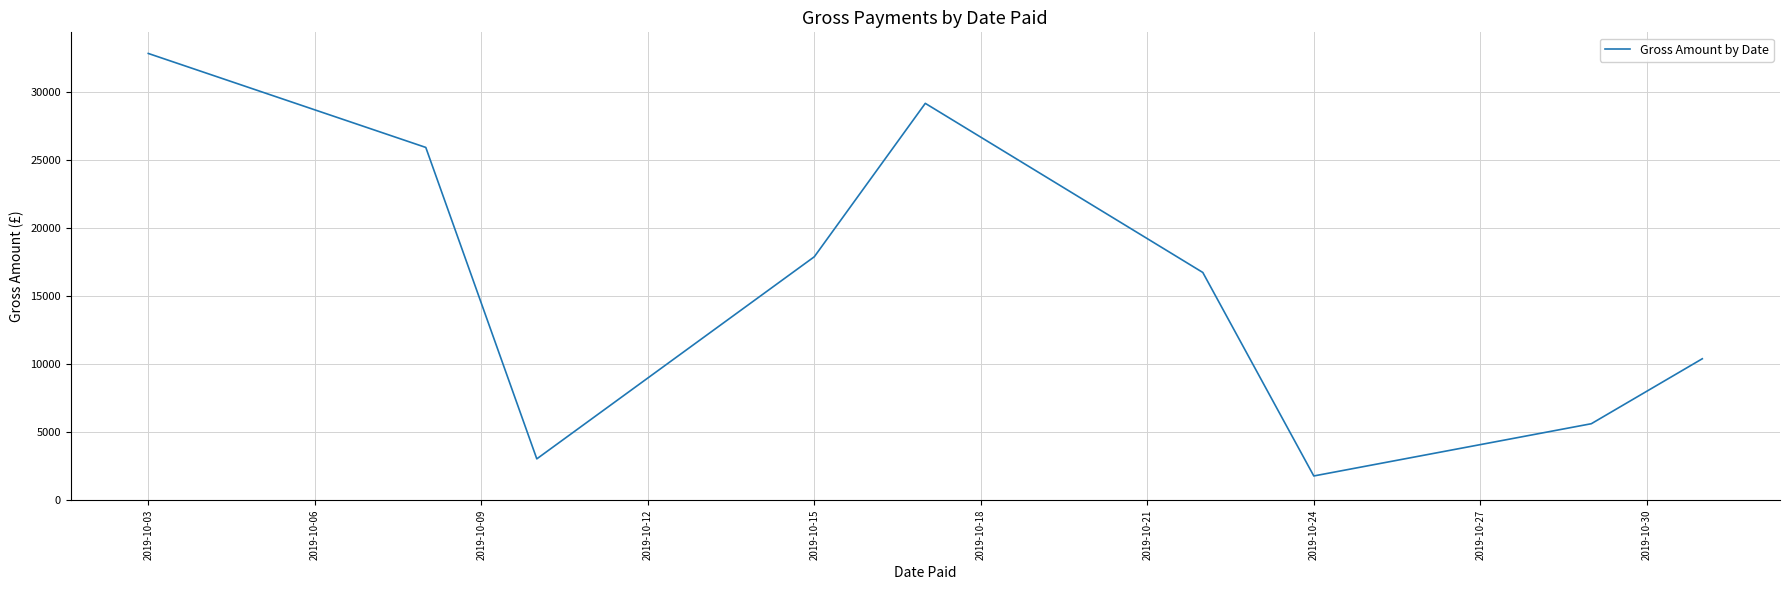

How many lines are shown in the chart?

1